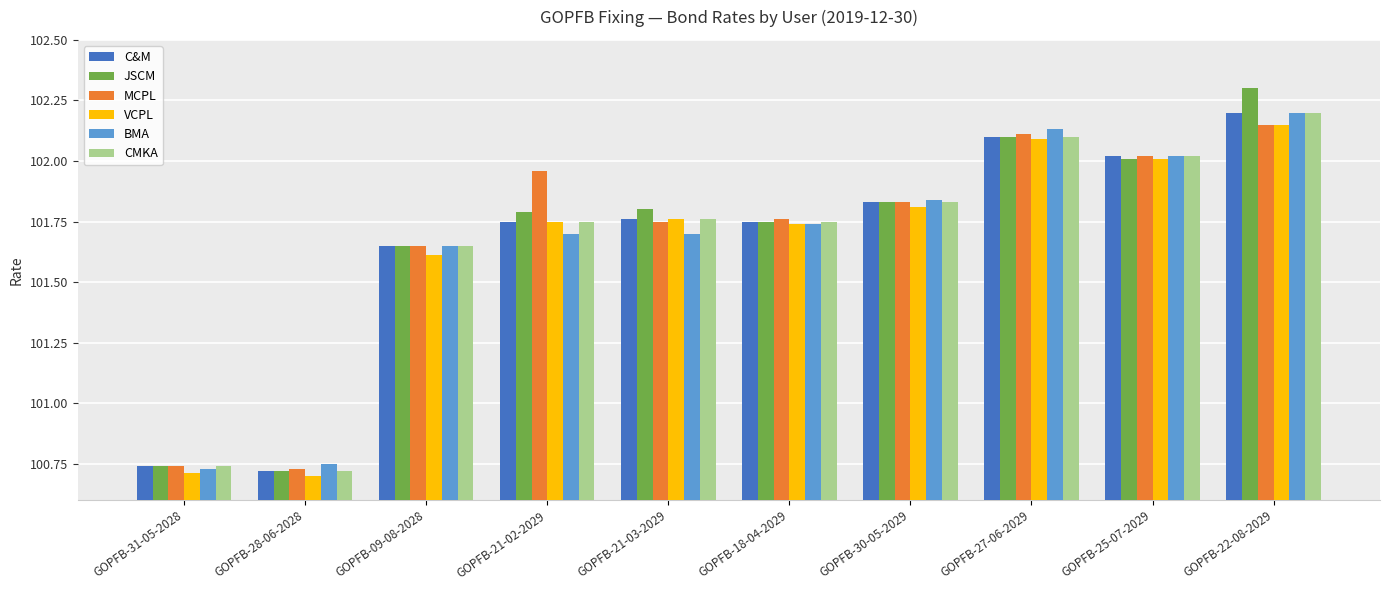

What is the label of the 8th bar from the right?

GOPFB-09-08-2028